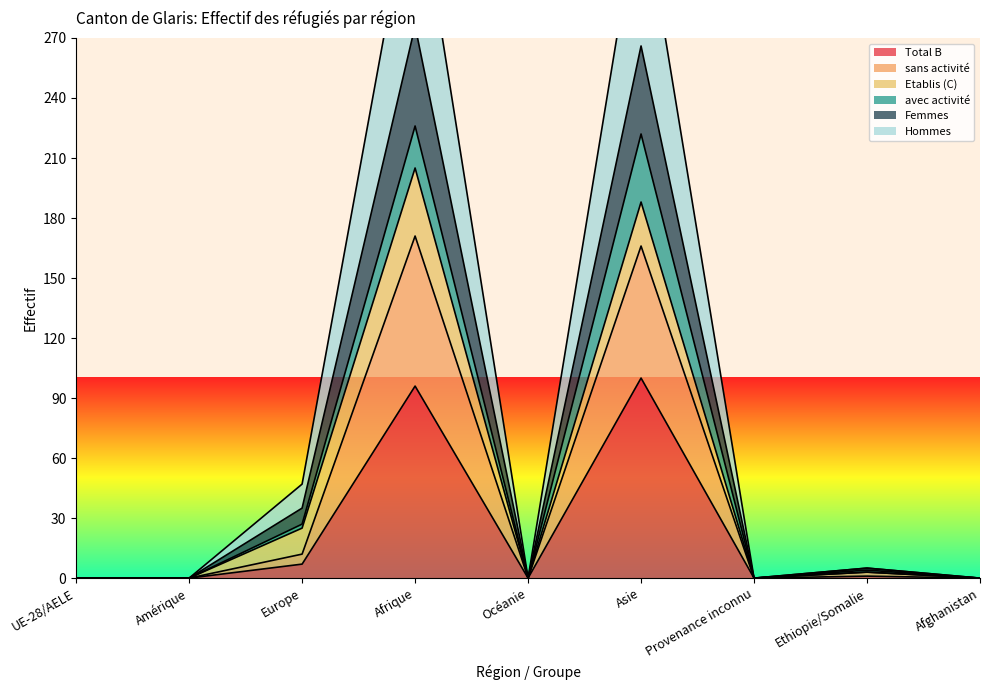

The Total B series shows 96 at Afrique. True or false?

True